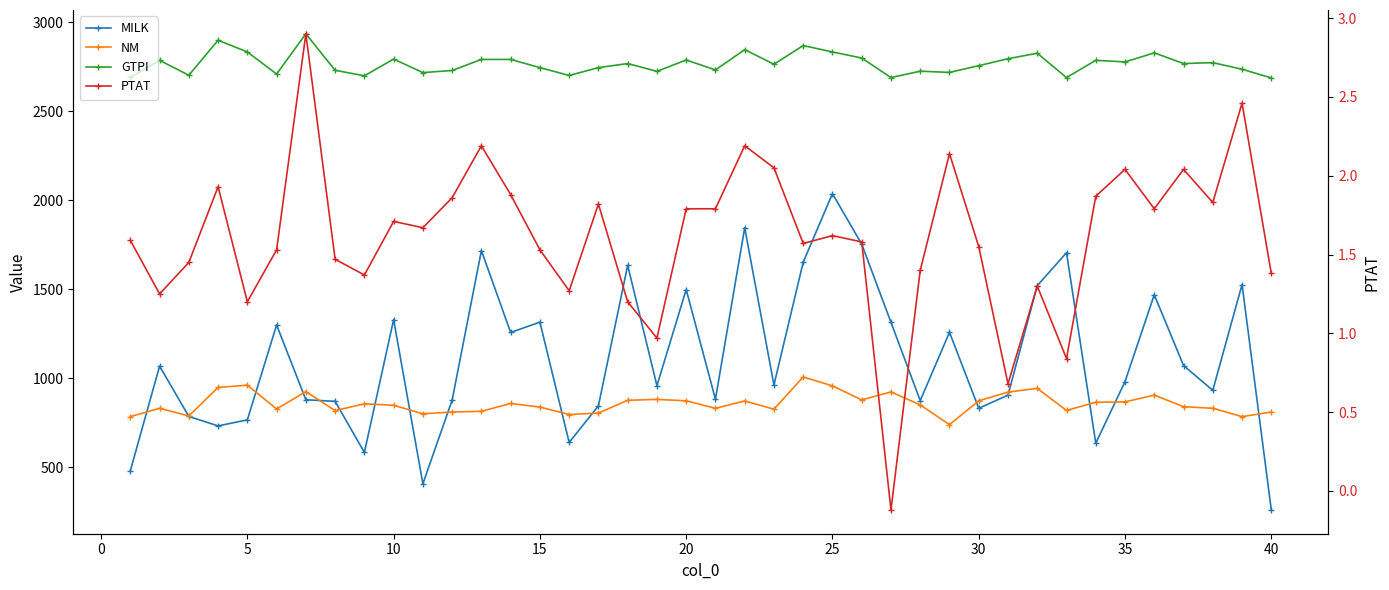

At how many categories does at least one series exceed 1138?

40